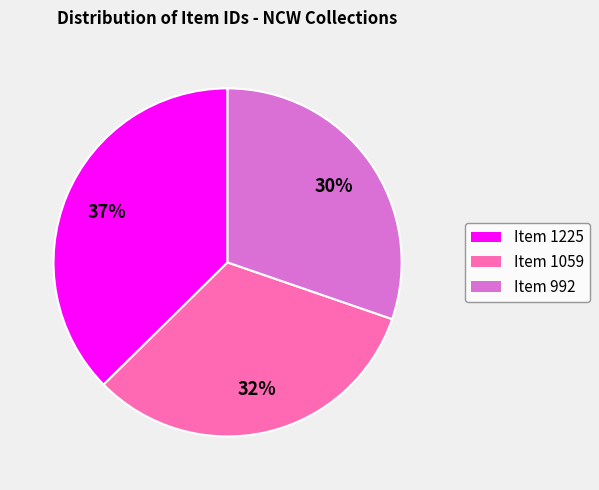

To the nearest percent, what is the difference between the Item 1225 and Item 1059 slice percentages?

5%